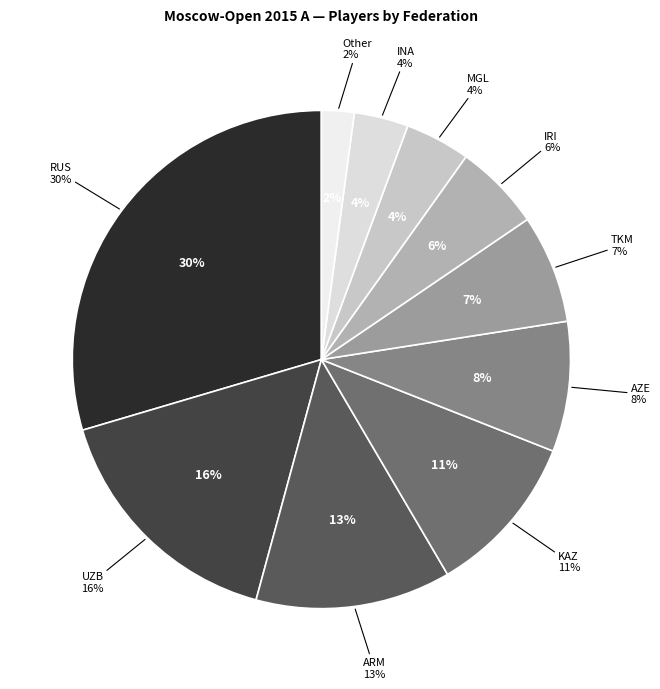

Do INA and UZB together represent more than half of the pie?

No